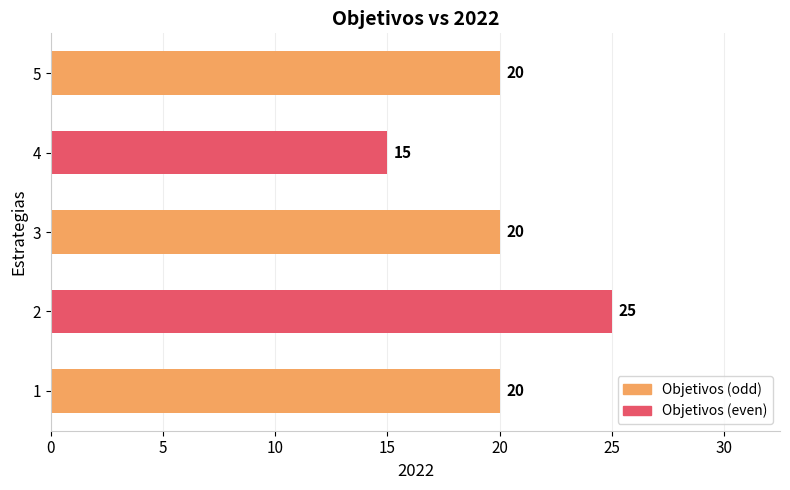

What is the sum of the values at 2 and 1?

45